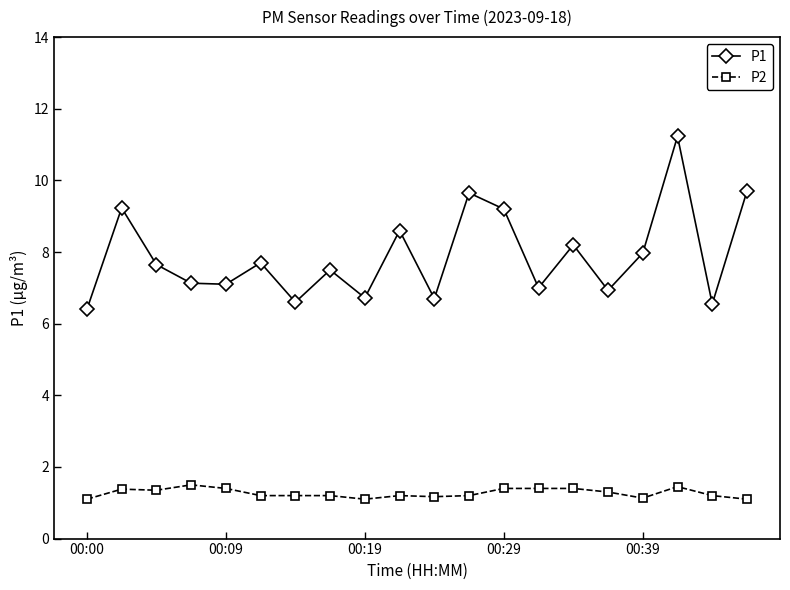

True or false: P2 and P1 intersect in this chart.

False